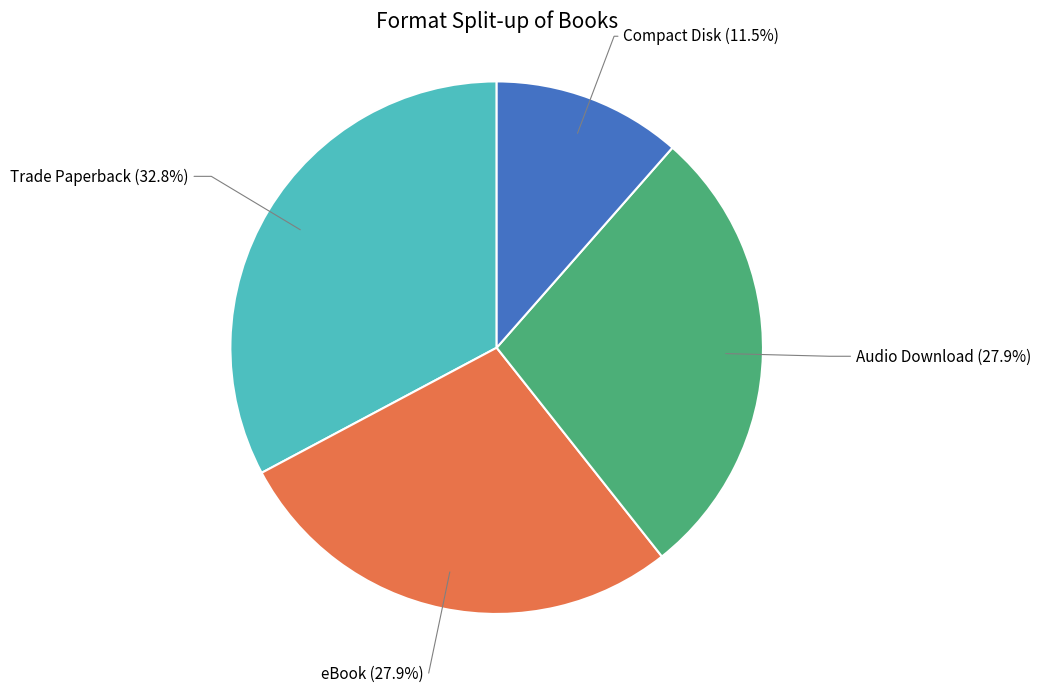

Does any single category account for the majority?

No